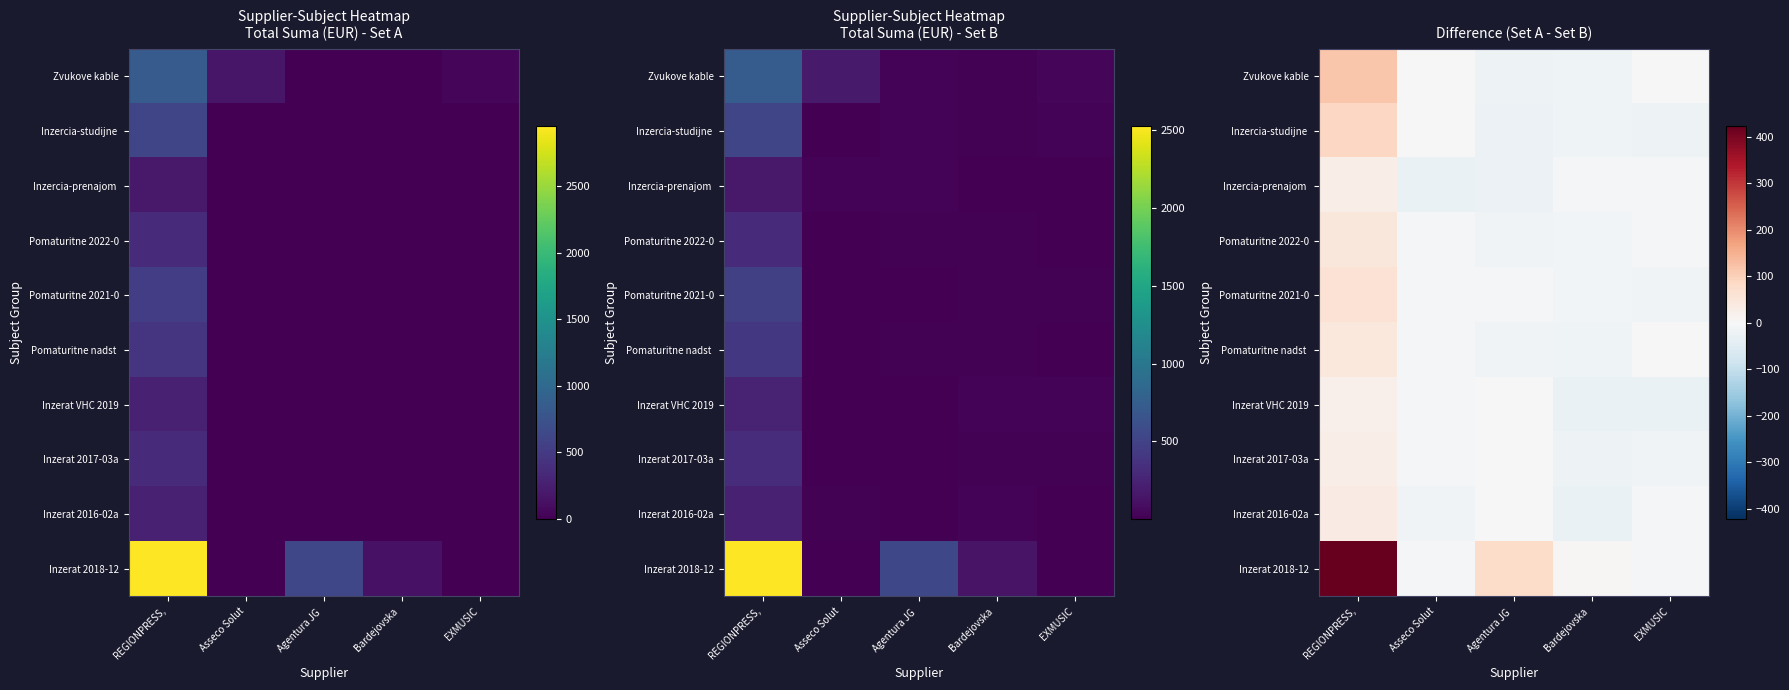

What is the minimum value shown in the chart?

-29.1